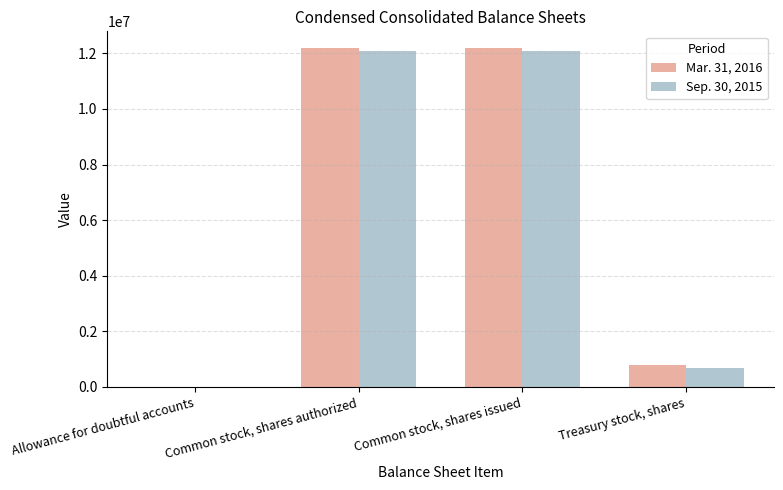

The value of Sep. 30, 2015 at Common stock, shares authorized is 16506536. True or false?

False